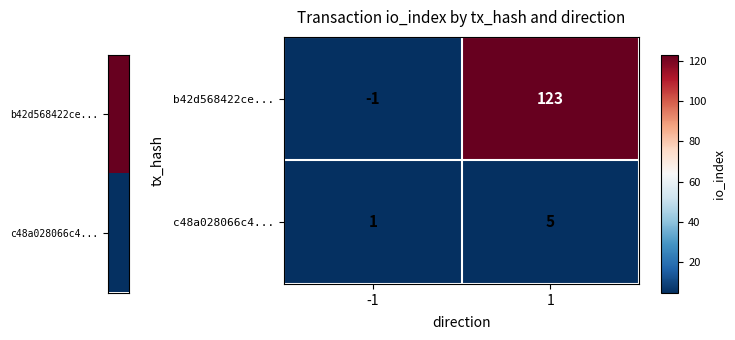

List the series in order of their overall mean, highest first.

b42d568422ce..., c48a028066c4...